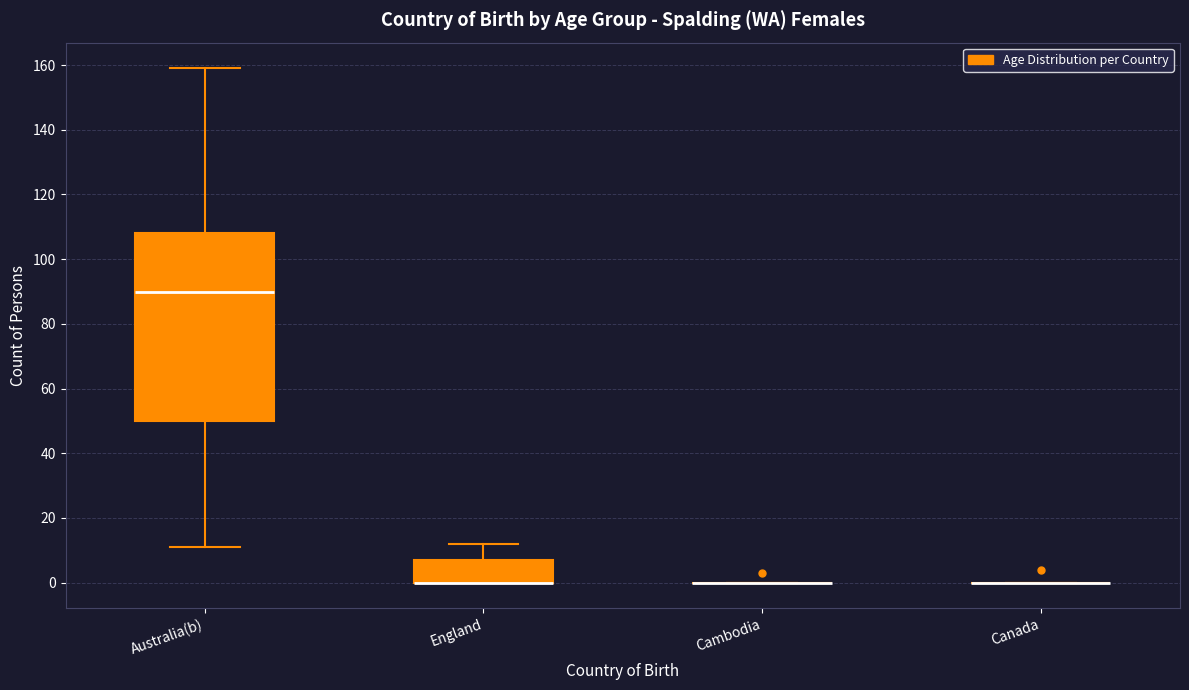

Reading left to right, transcribe this box plot: for each box, give where its median line is, the range the box spans, and where its two whiskers end, as read against the y-axis. The values are not printed on the chart, so give them approximately, as read against the axis.

Australia(b): median 90, box 50 to 108, whiskers 12 to 160
England: median 0 (drawn on the box's lower edge), box 0 to 8, whiskers 0 to 12
Cambodia: box collapsed to a line at 0, whiskers 0 to 0
Canada: box collapsed to a line at 0, whiskers 0 to 0